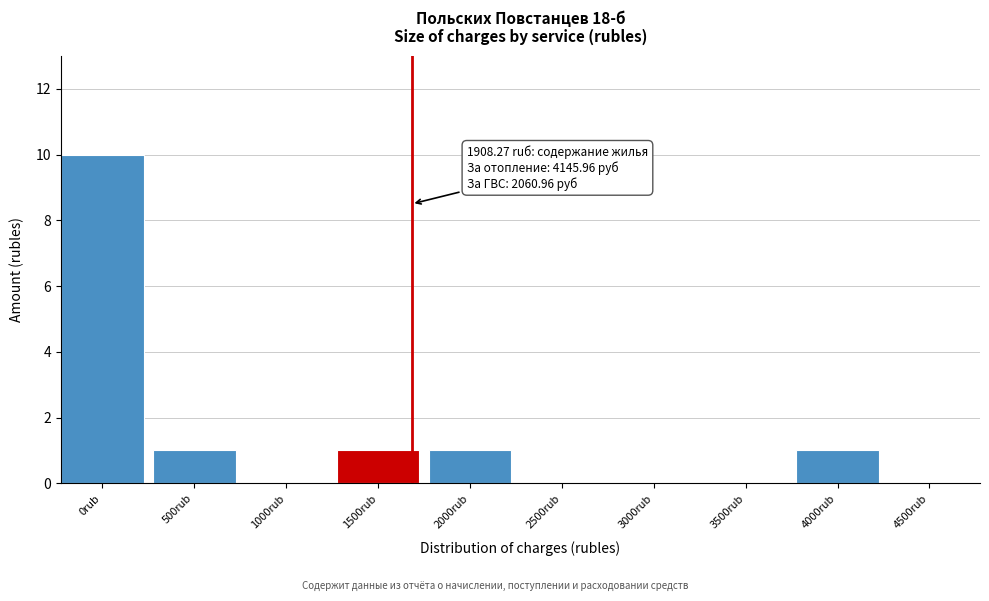

Reading left to right, what are all the values shown in this chart?

0rub=10	500rub=1	1000rub=0	1500rub=1	2000rub=1	2500rub=0	3000rub=0	3500rub=0	4000rub=1	4500rub=0